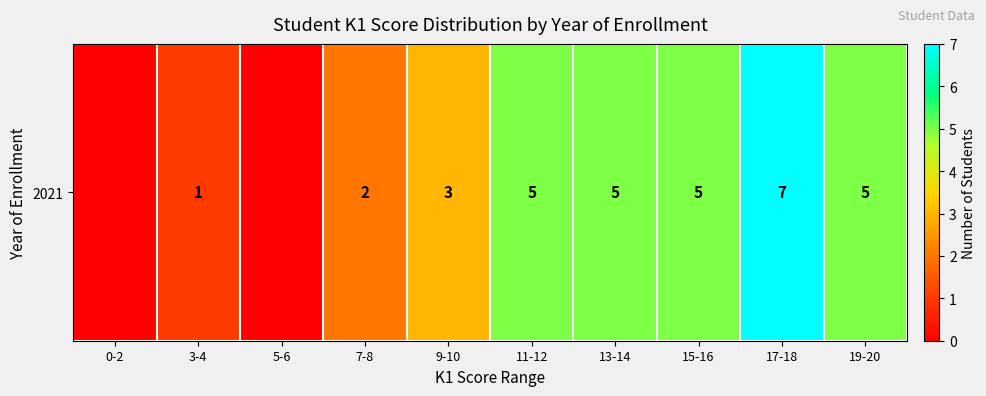

Which category has the lowest value across all series?

0-2